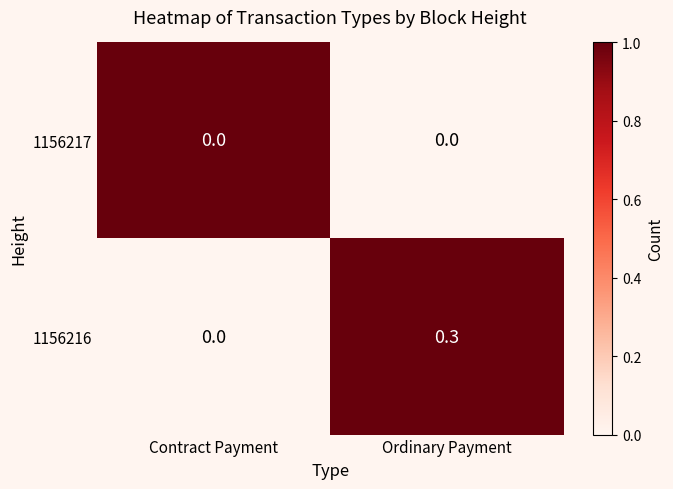

True or false: 1156217 has a value of 0.0 at Ordinary Payment.

True